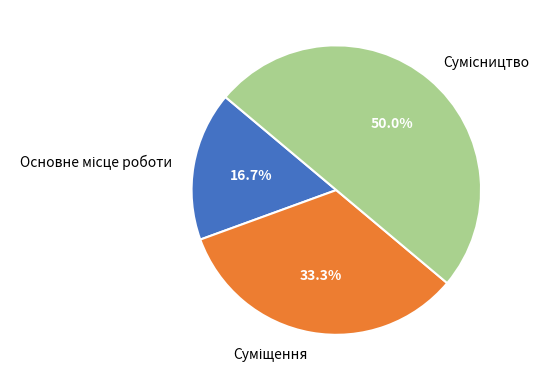

To the nearest percent, what portion does Основне місце роботи represent?

17%